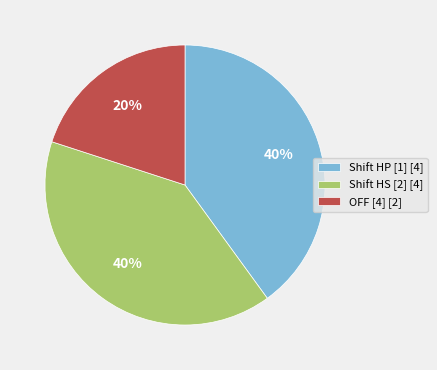

Is there a majority slice in this chart?

No